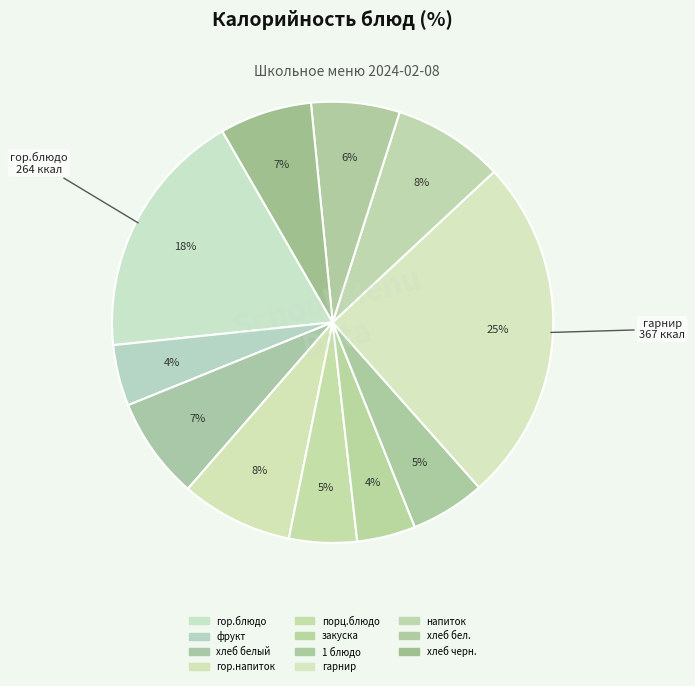

To the nearest percent, what portion does закуска represent?

4%